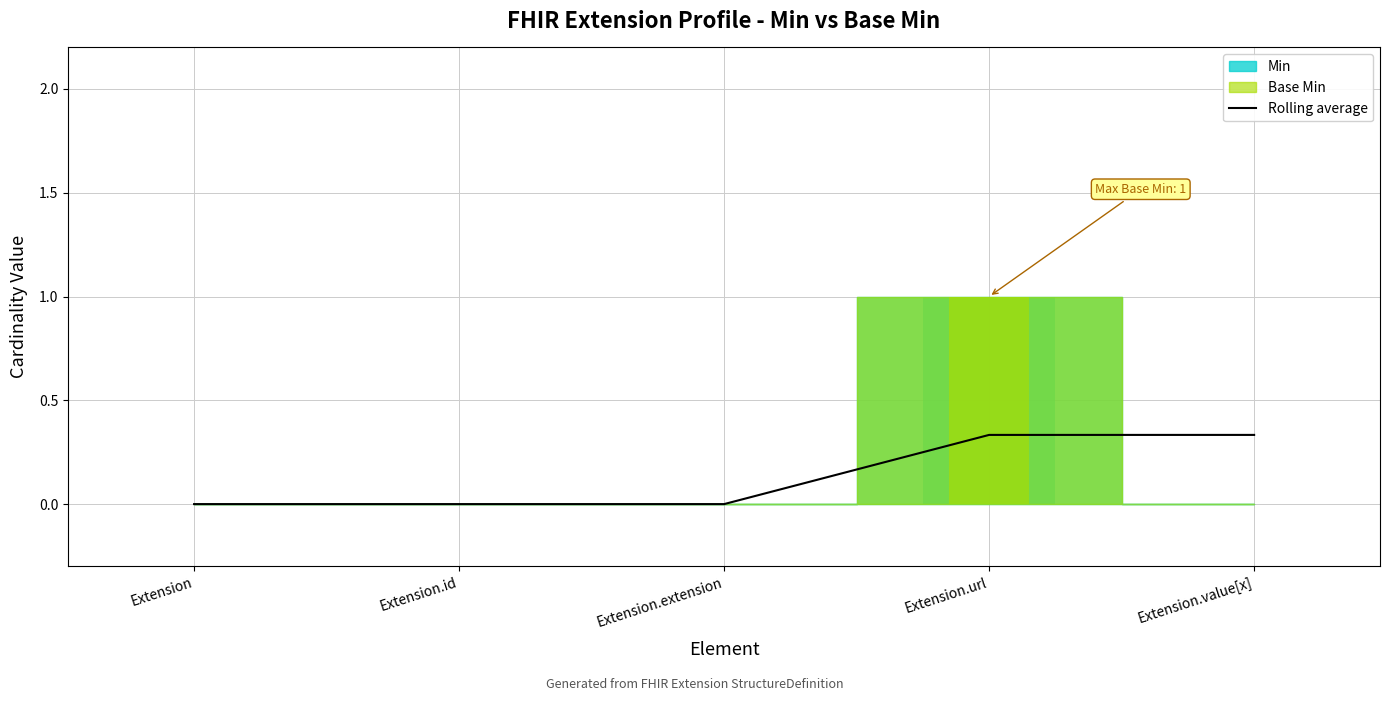

Are the bars grouped side by side (vs. stacked)?

No